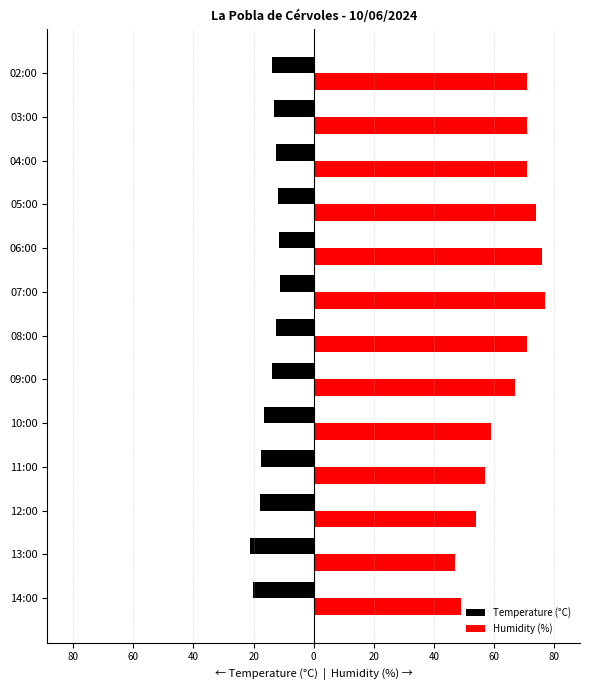

Which series has the largest range (max minus min)?

Humidity (%)